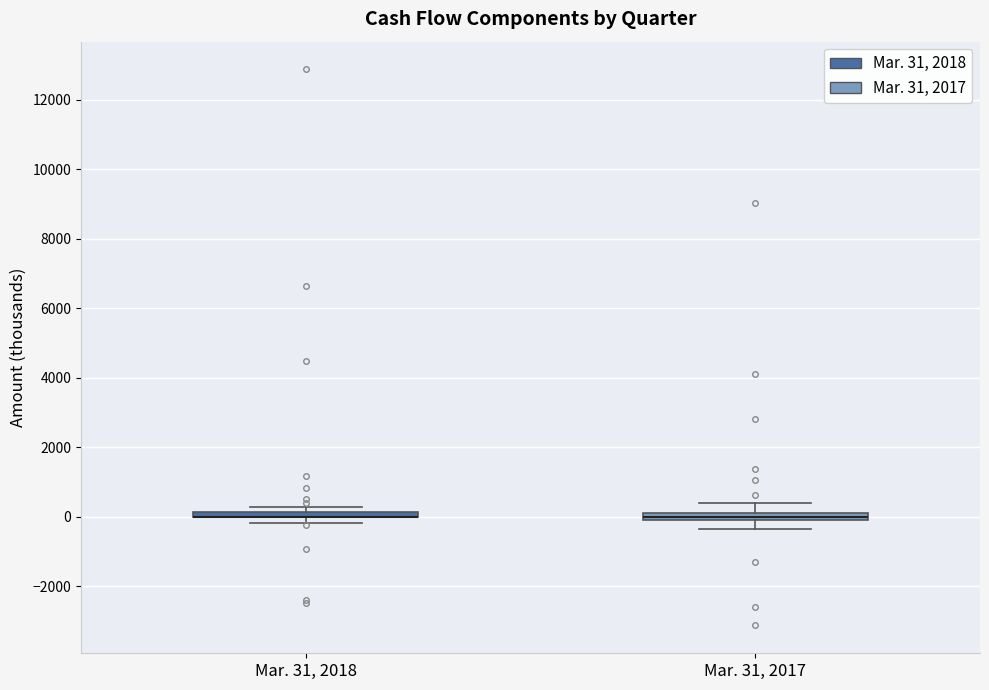

Where is the upper edge of the box for Mar. 31, 2018 on the y-axis? The values are not printed on the chart, so give them approximately, as read against the axis.

200